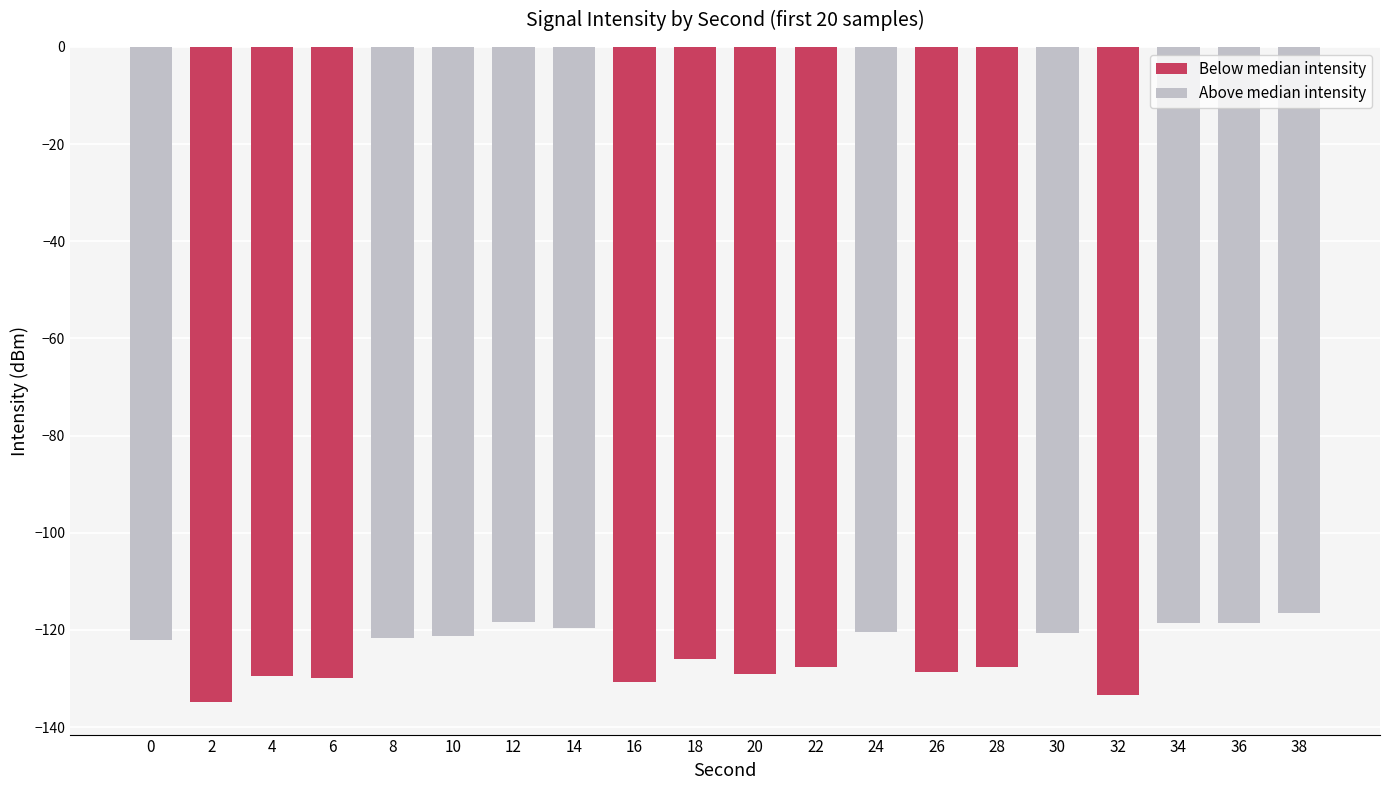

How many data points in Above median intensity are above -119?

4